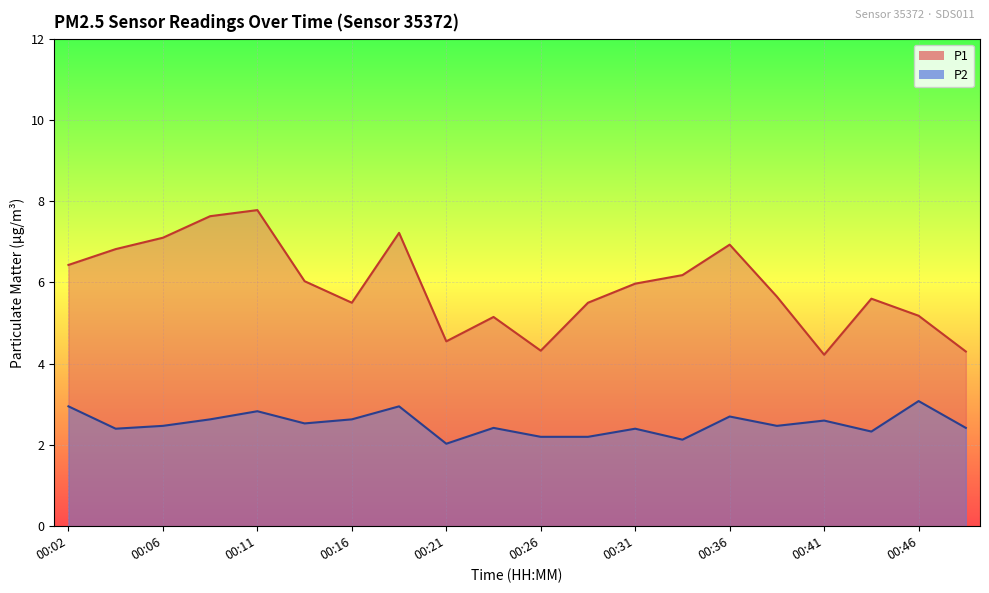

What is the value of the P1 point at the 1st from the left?

6.4